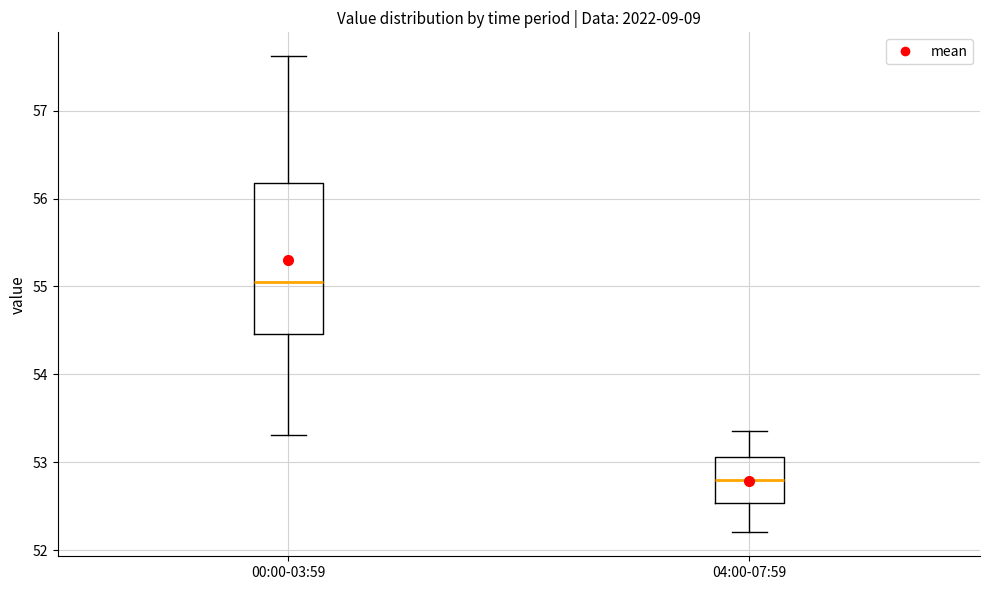

Reading left to right, transcribe this box plot: for each box, give where its median line is, the range the box spans, and where its two whiskers end, as read against the y-axis. The values are not printed on the chart, so give them approximately, as read against the axis.

00:00-03:59: median 55.0, box 54.5 to 56.2, whiskers 53.3 to 57.6
04:00-07:59: median 52.8, box 52.5 to 53.1, whiskers 52.2 to 53.4